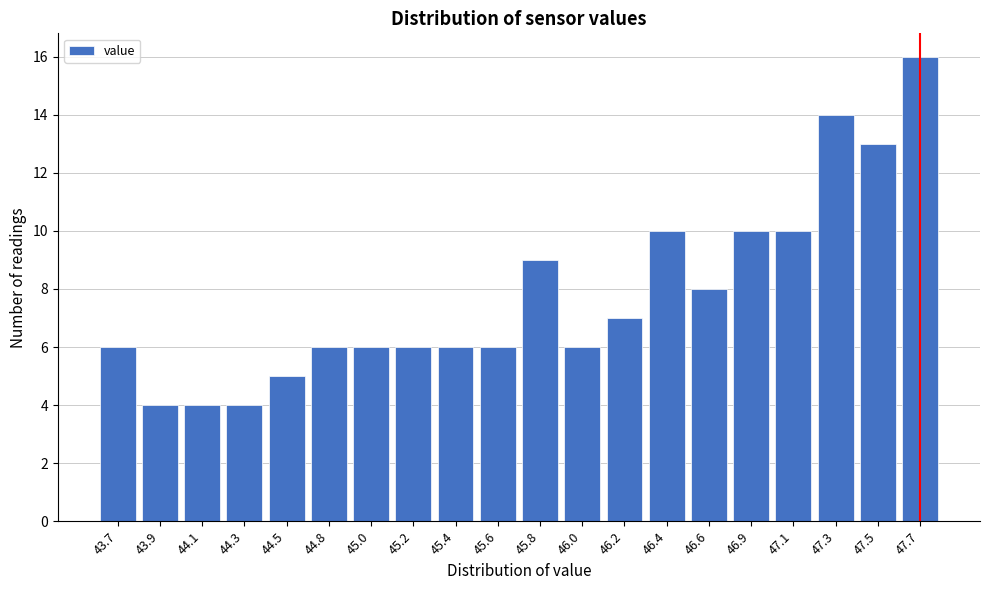

Reading left to right, transcribe all the data shown in this chart.

6	4	4	4	5	6	6	6	6	6	9	6	7	10	8	10	10	14	13	16